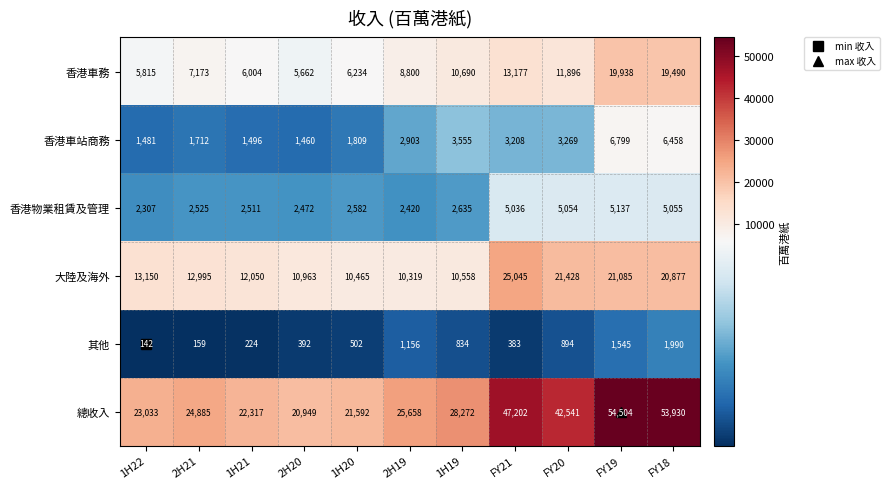

Which series changed the most between 1H20 and 1H19?

總收入